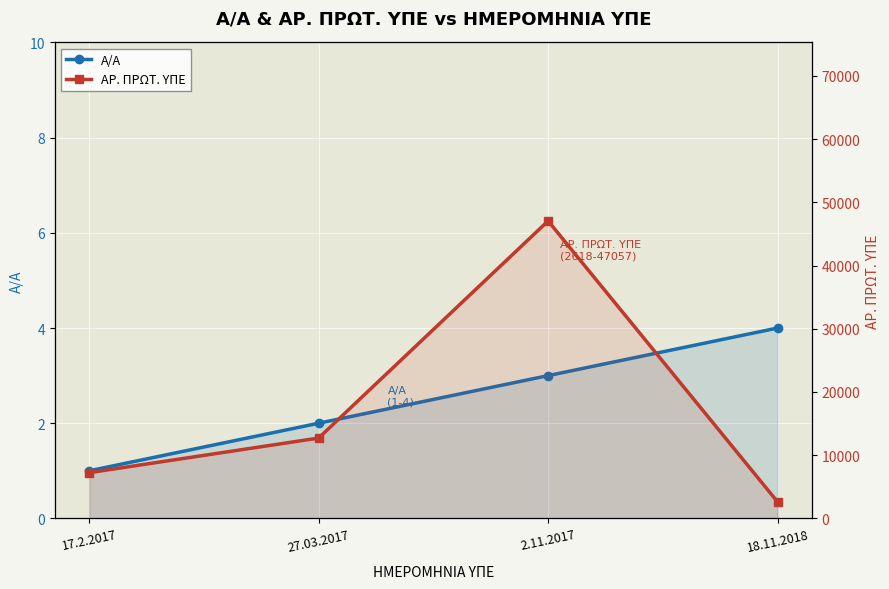

What are all the series names shown in the legend?

Α/Α, ΑΡ. ΠΡΩΤ. ΥΠΕ